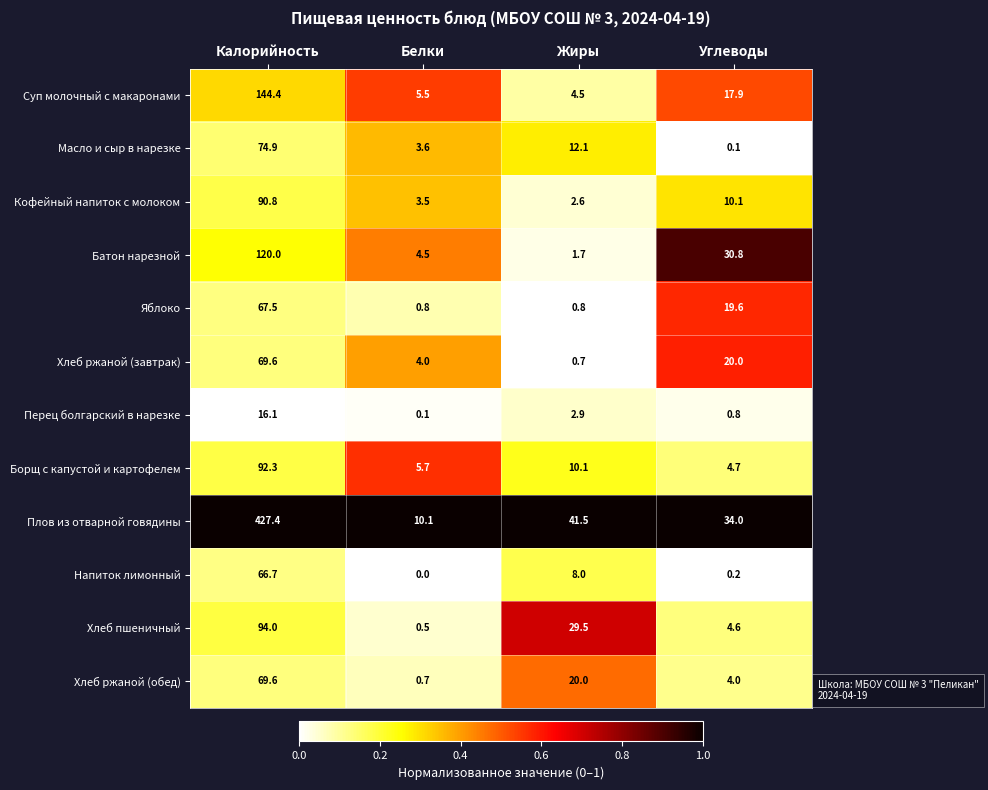

Which category has the lowest value across all series?

Белки